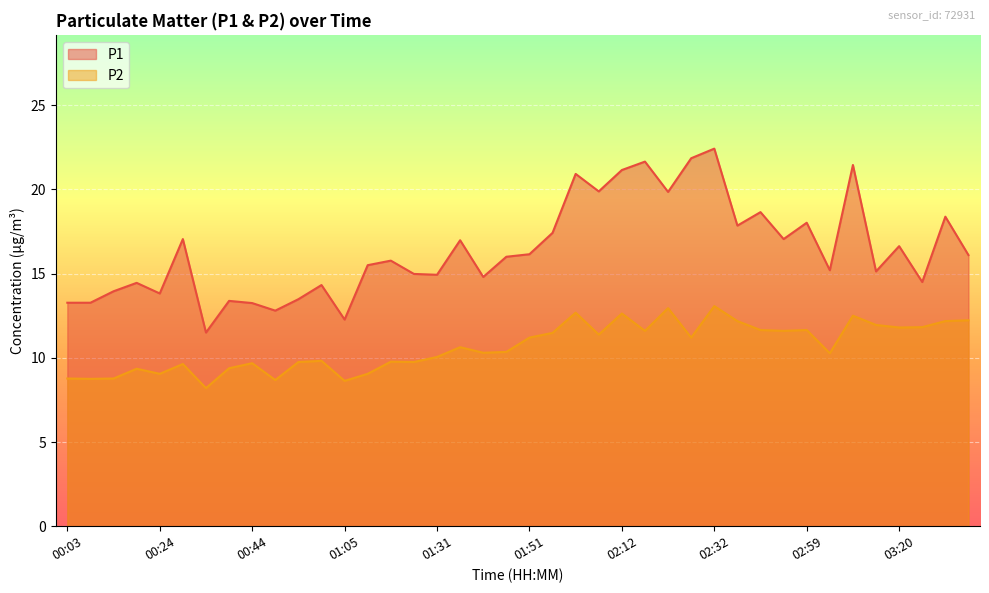

The P1 series shows 13.9 at 00:14. True or false?

True